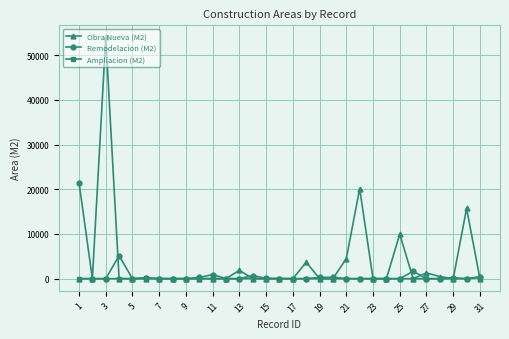

What is the maximum value shown in the chart?

53991.5